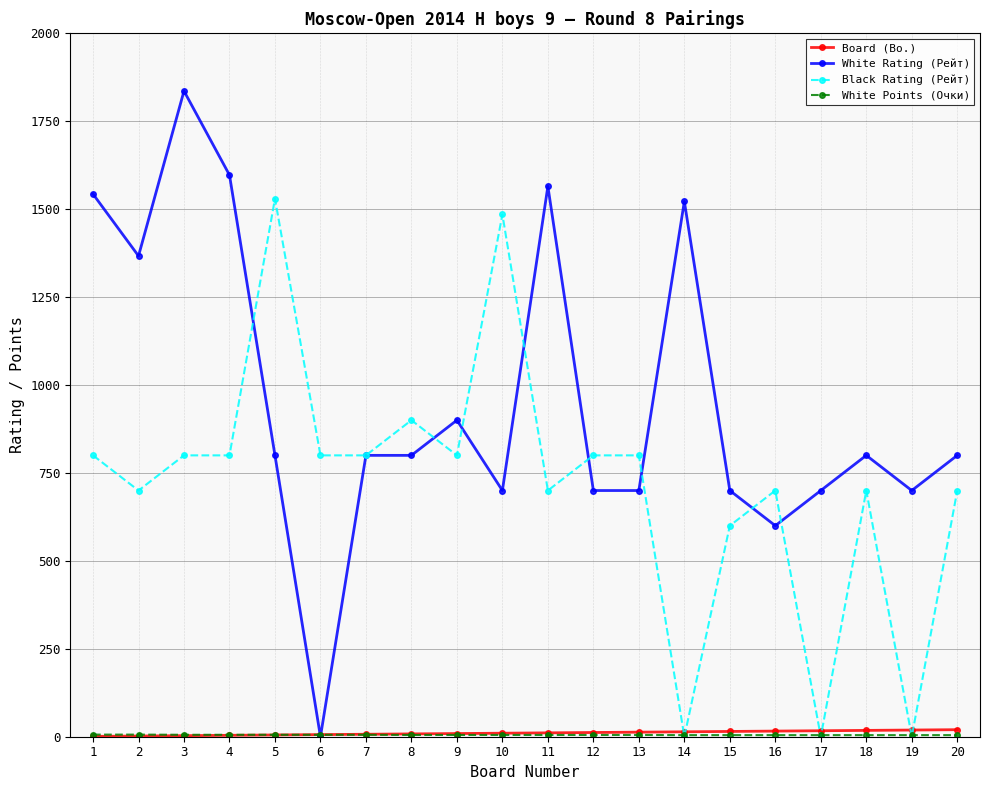

Which series changed the most between 3 and 17?

White Rating (Рейт)